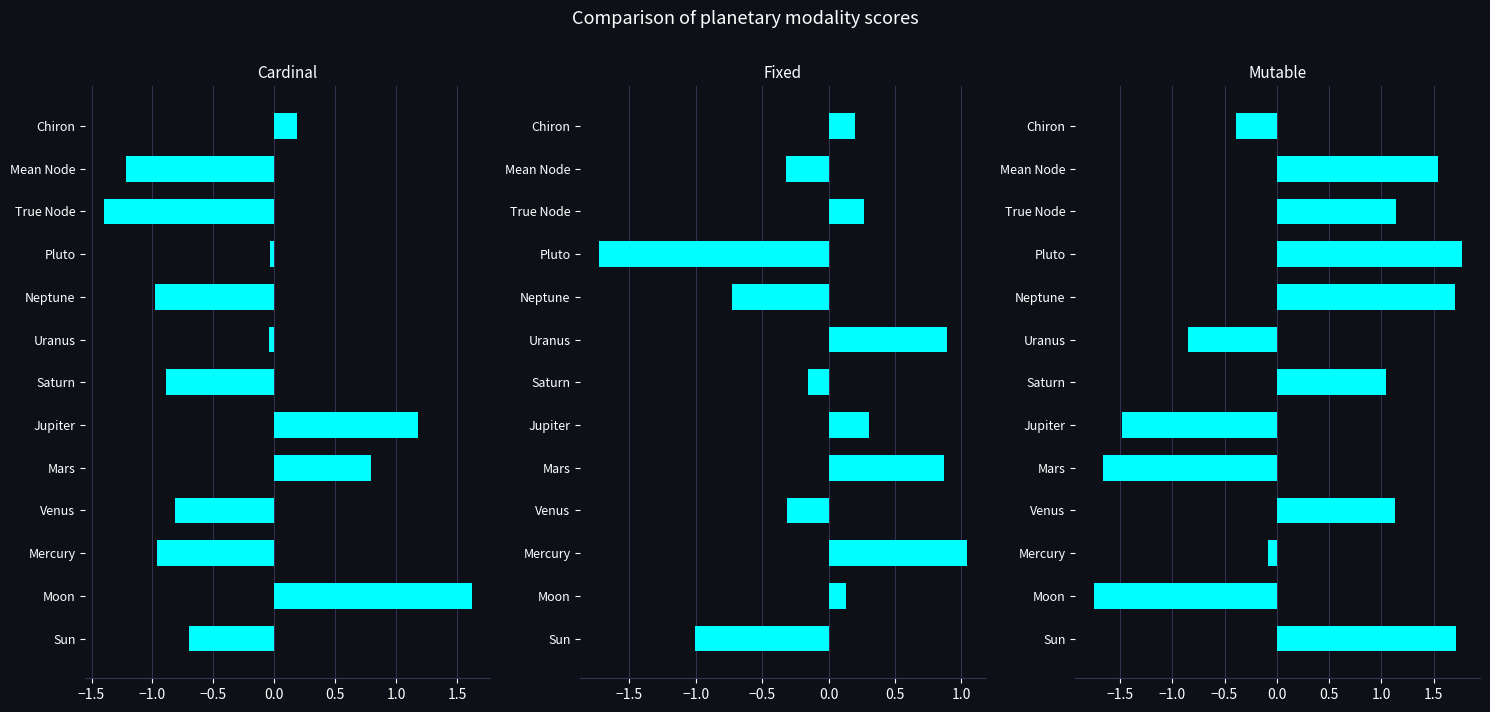

List the series in order of their overall mean, highest first.

Mutable, Fixed, Cardinal